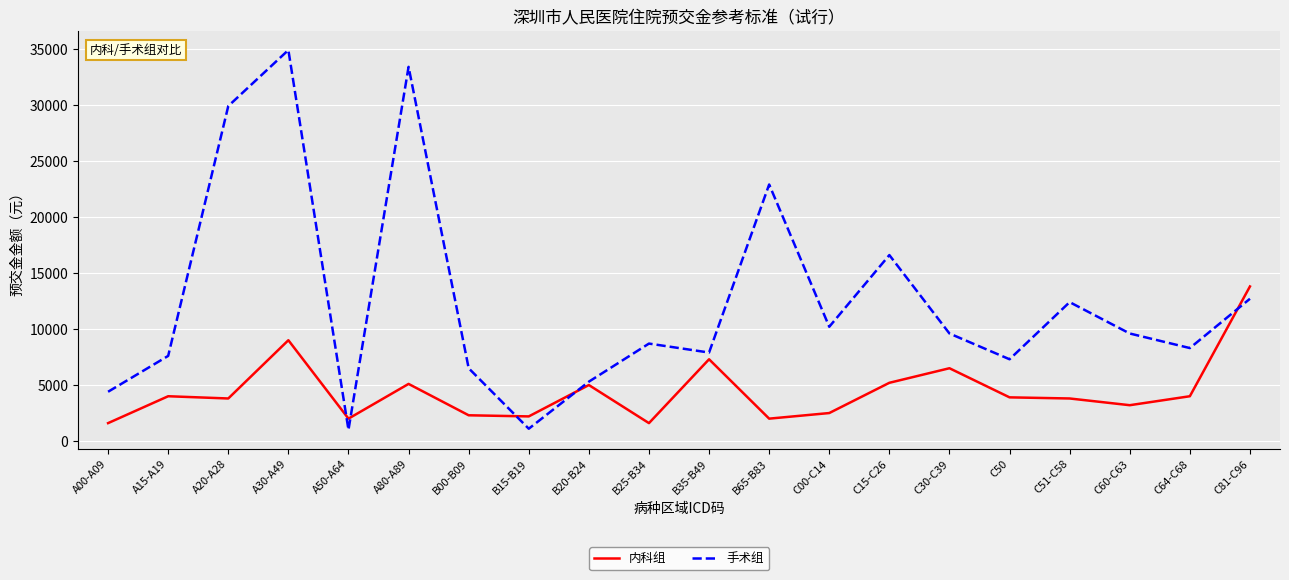

Rank the series by their maximum value, from highest to lowest.

手术组, 内科组